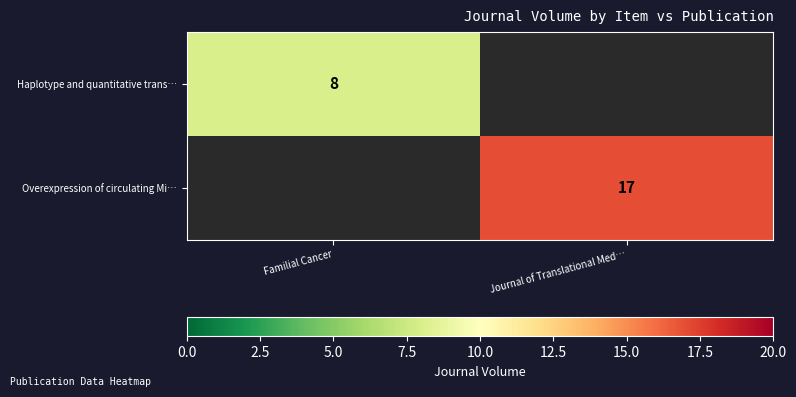

Is the value of Haplotype and quantitative trans… at Familial Cancer greater than the value of Overexpression of circulating Mi… at Journal of Translational Med…?

No